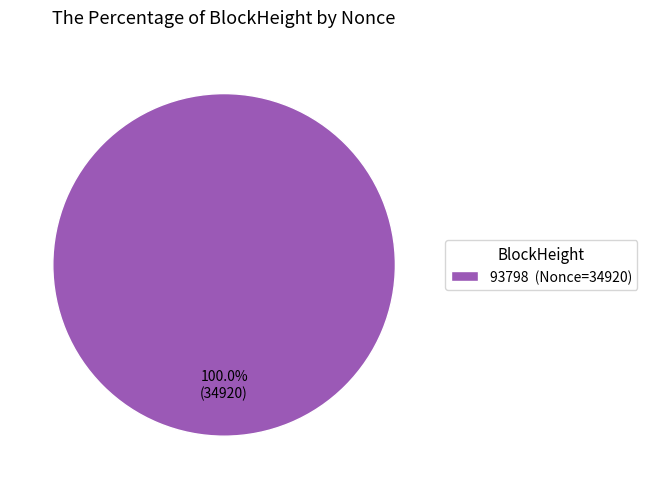

Does 93798 (Nonce=34920) represent more than half of the total?

Yes